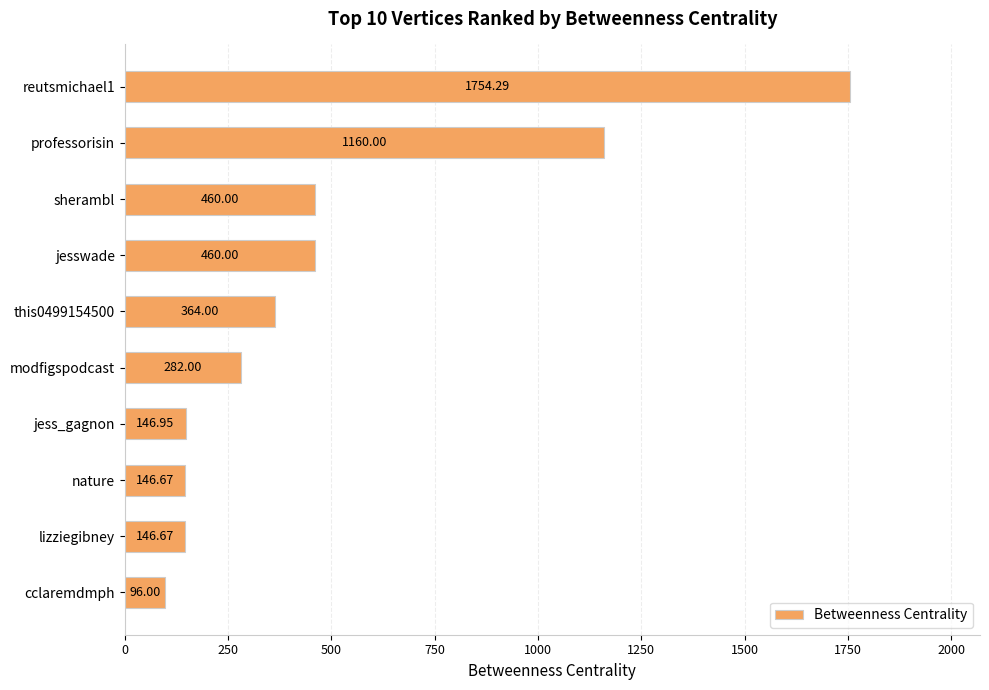

What is the smallest value displayed?

96.0